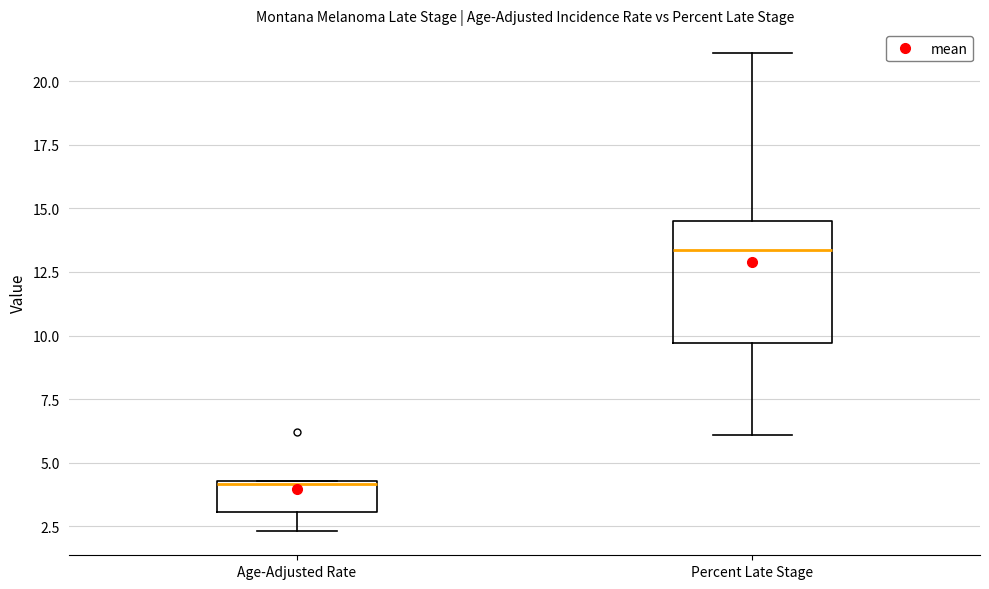

Reading left to right, read every box against the y-axis: the position of its median line, the range the box covers, and the ends of its whiskers. The values are not printed on the chart, so give them approximately, as read against the axis.

Age-Adjusted Rate: median 4.0, box 3.0 to 4.5, whiskers 2.5 to 4.5
Percent Late Stage: median 13.5, box 9.5 to 14.5, whiskers 6.0 to 21.0